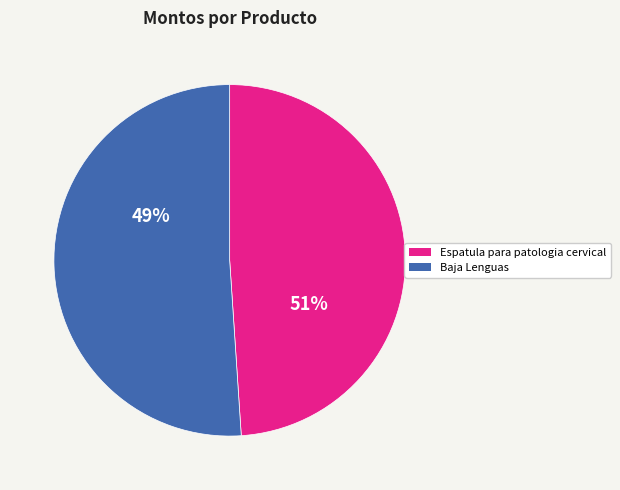

Is there a majority slice in this chart?

Yes